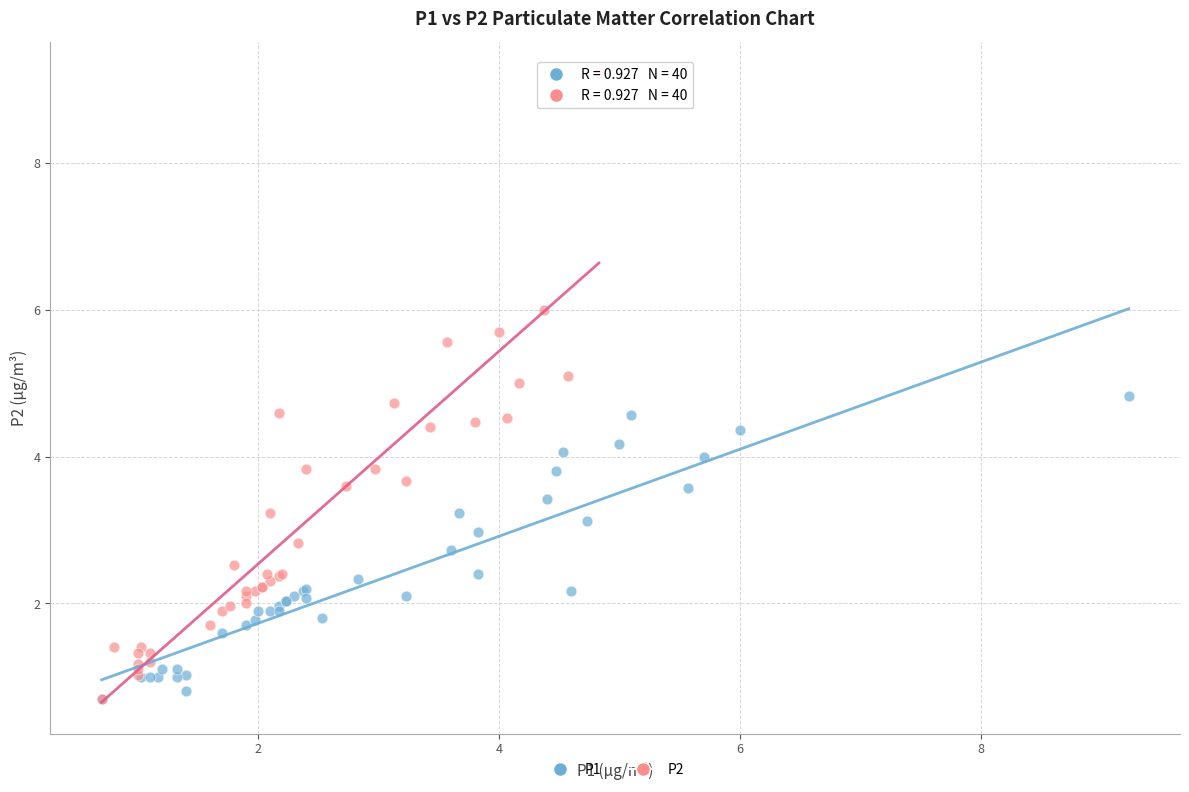

What are all the series names shown in the legend?

P1, P2